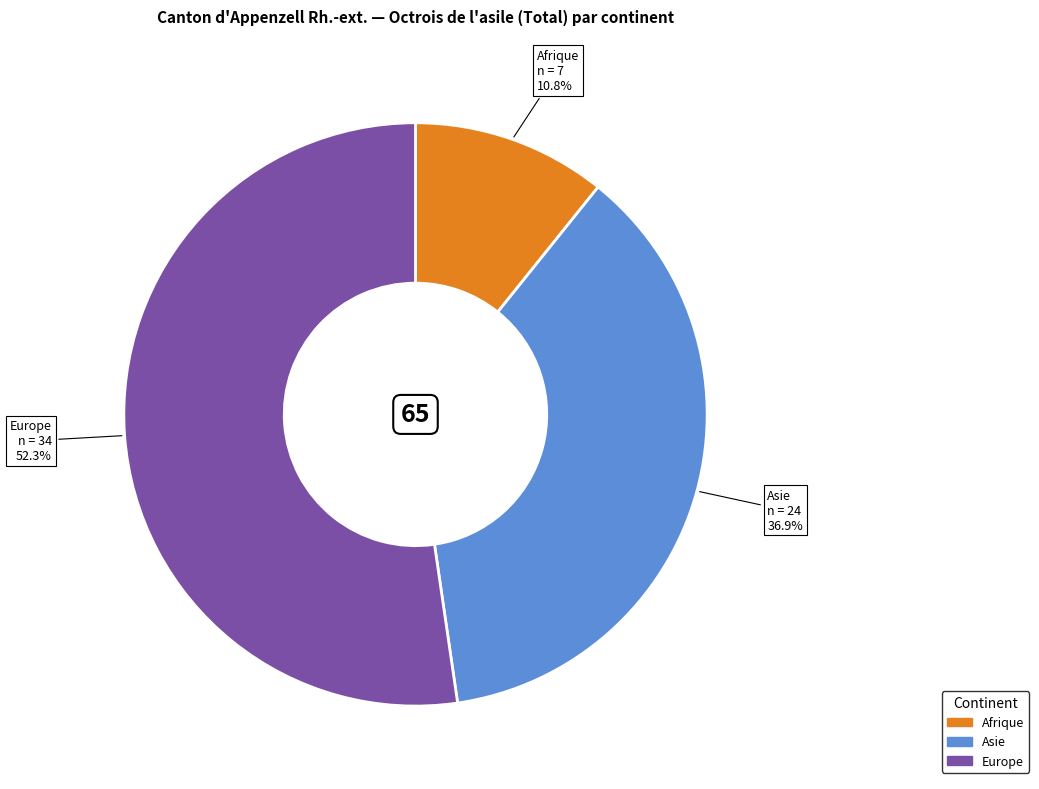

Is there a majority slice in this chart?

Yes